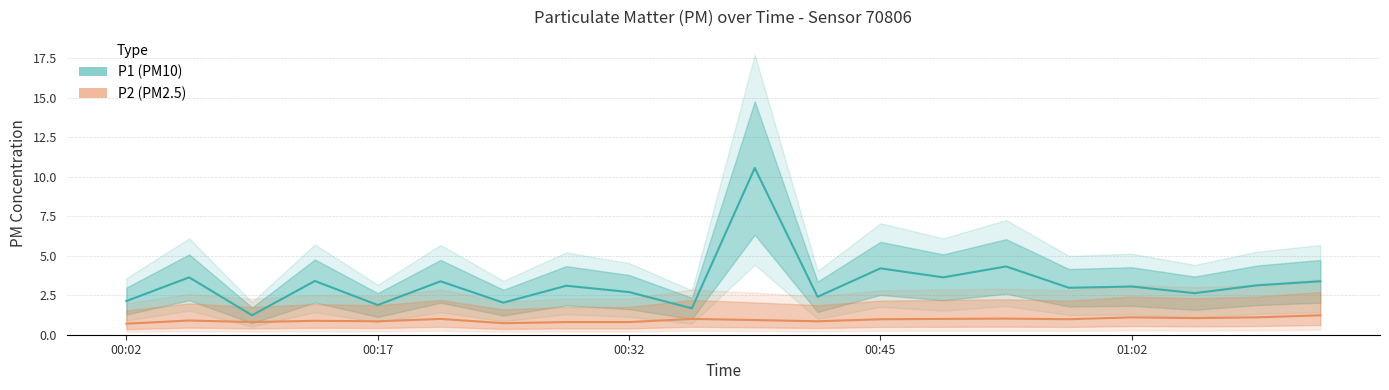

What is the value of the P1 point at the 9th from the left?

2.7